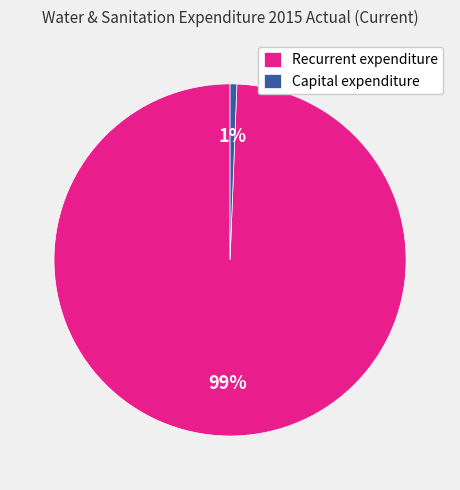

How many slices are in this pie chart?

2